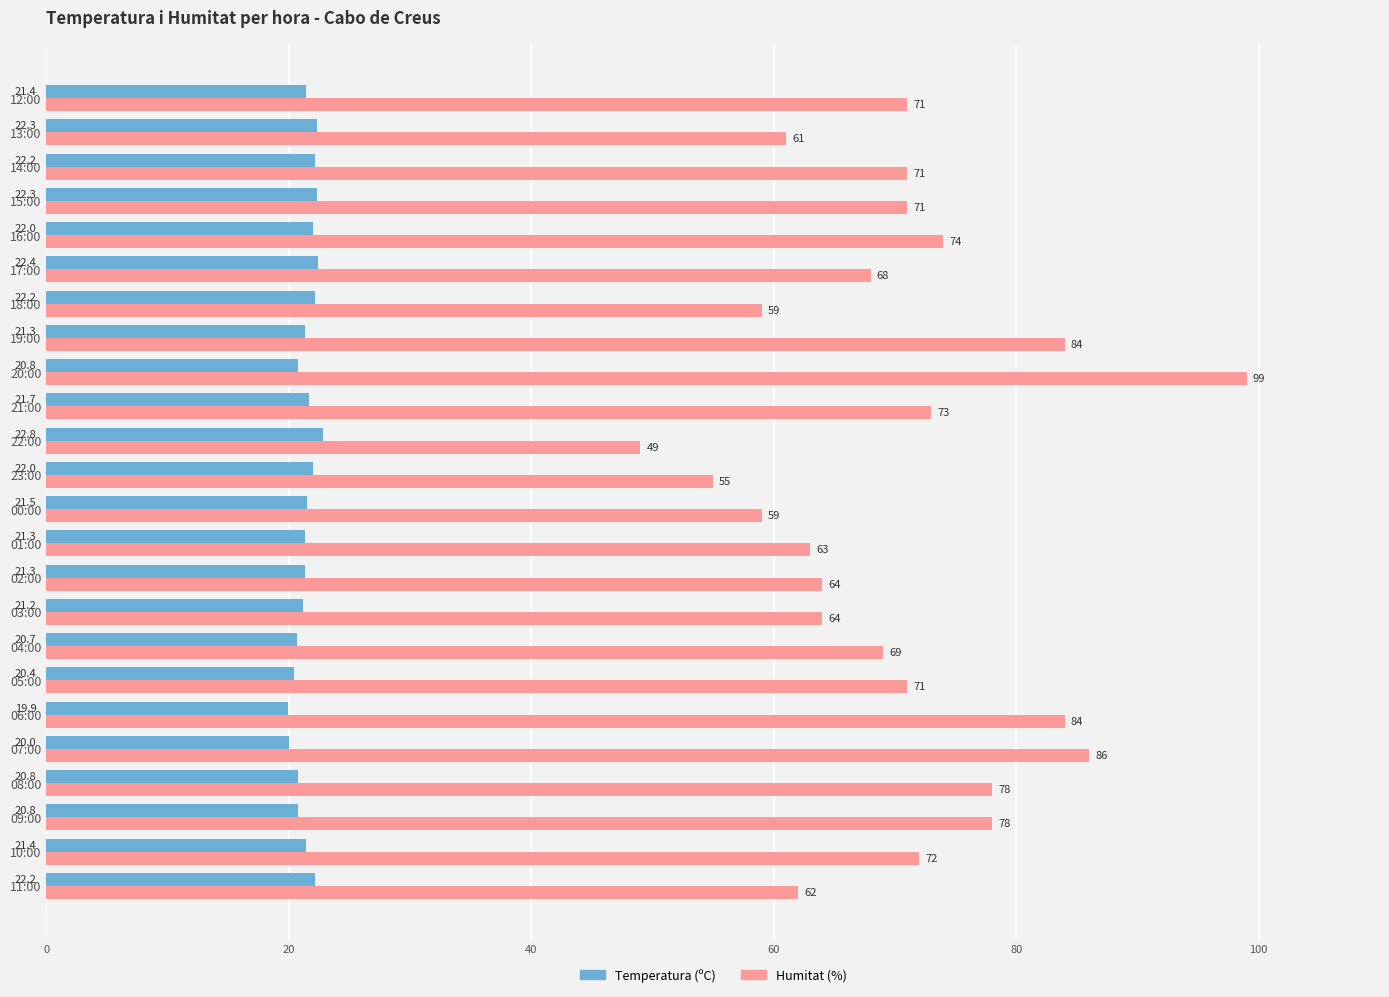

Which label corresponds to the largest value in the chart?

20:00